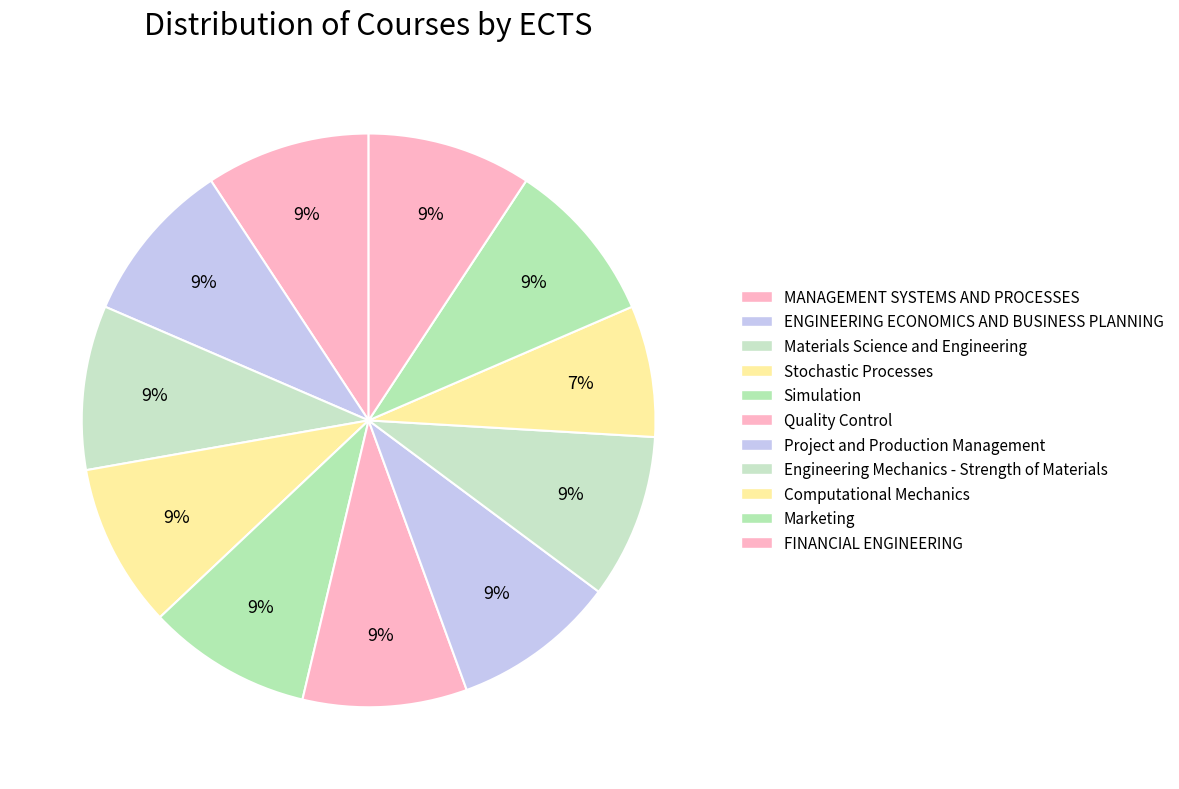

Count the number of slices in the pie.

11